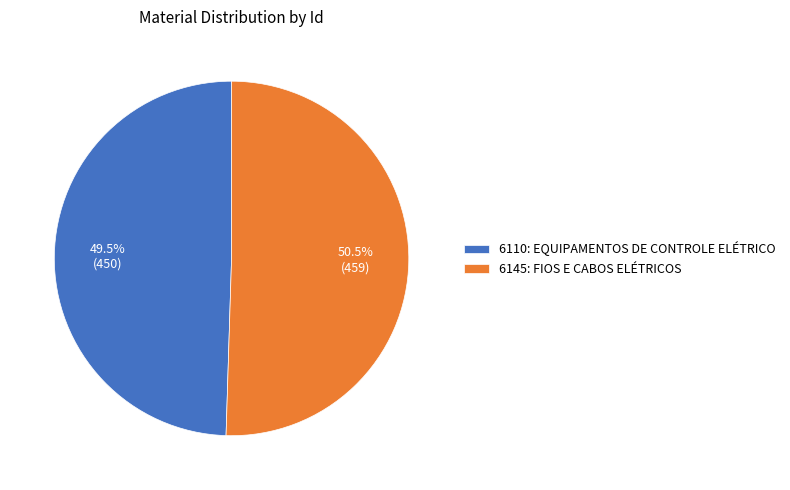

What is the ratio of the value at 6110: EQUIPAMENTOS DE CONTROLE ELÉTRICO to the value at 6145: FIOS E CABOS ELÉTRICOS?

1.0